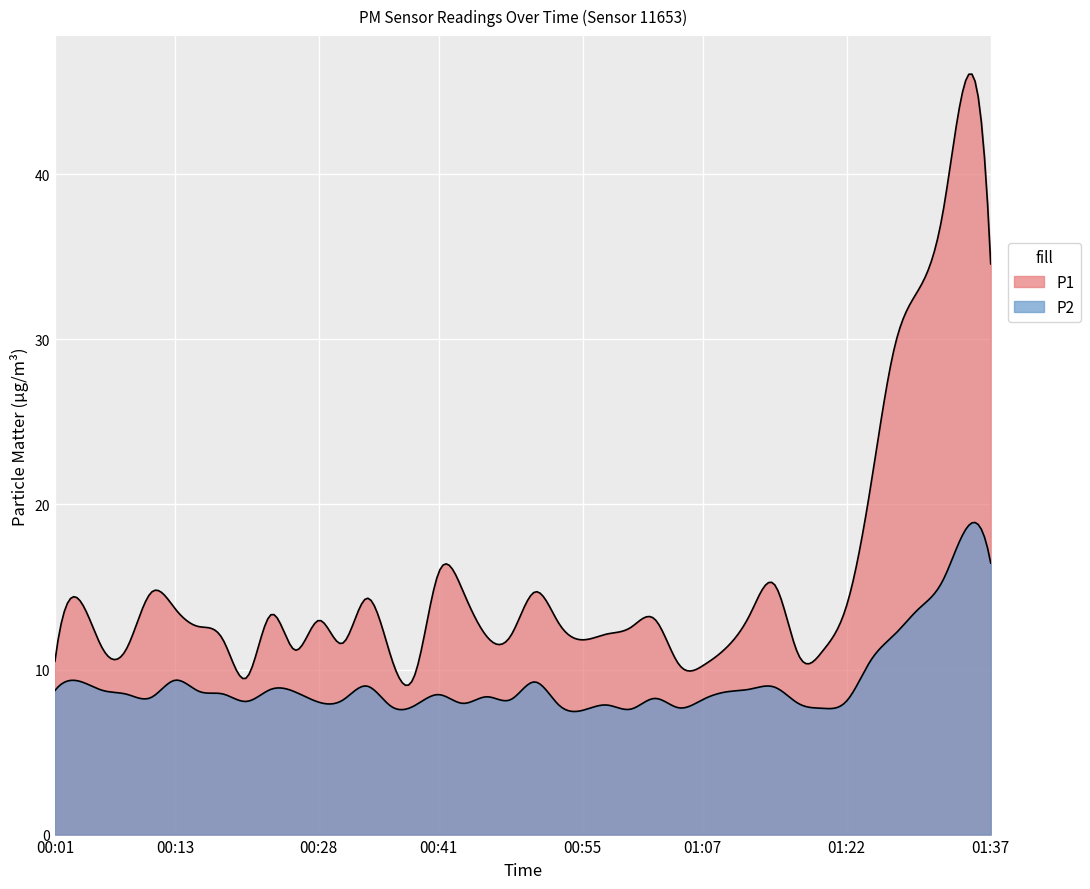

True or false: P2 has a value of 7.5 at 00:55.

True